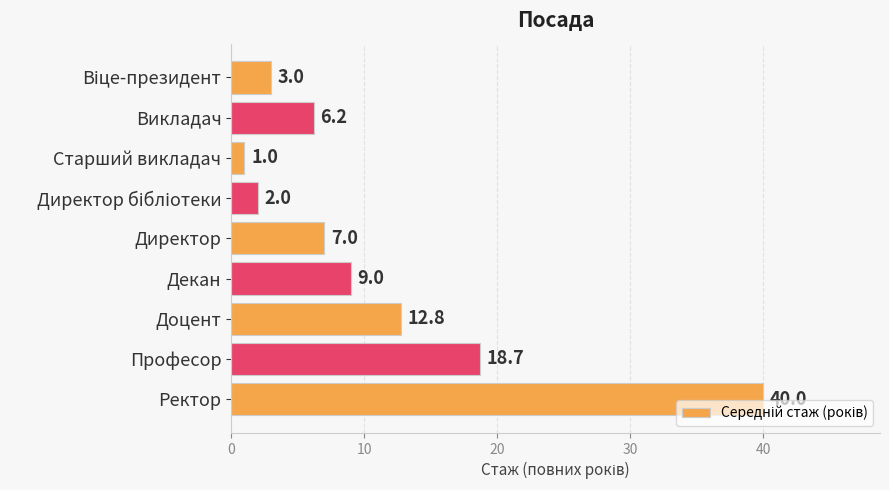

How many bars are there in total?

9